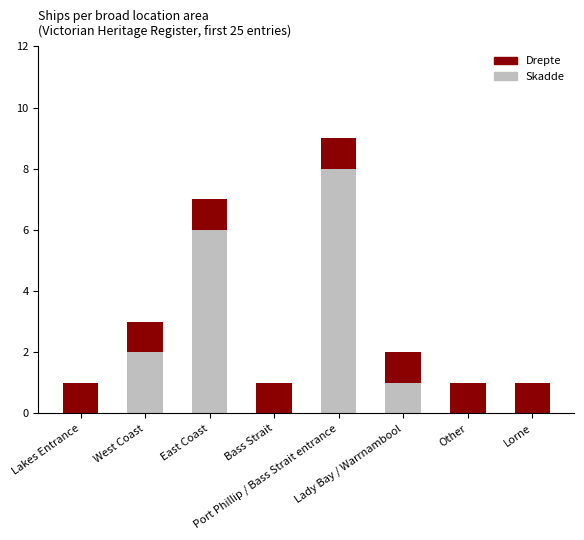

What is the sum of all Skadde values?

17